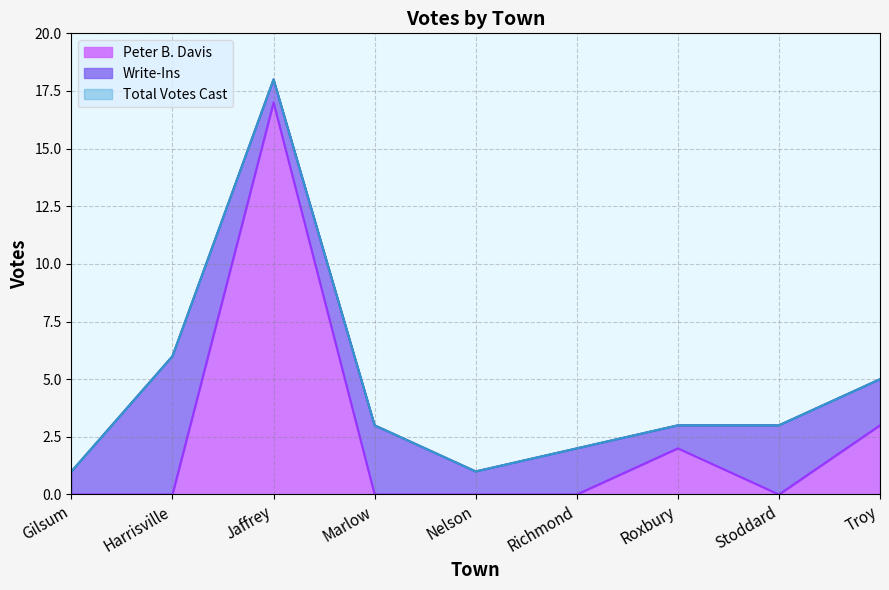

Rank the categories by Total Votes Cast value from highest to lowest.

Jaffrey, Harrisville, Troy, Marlow, Roxbury, Stoddard, Richmond, Gilsum, Nelson